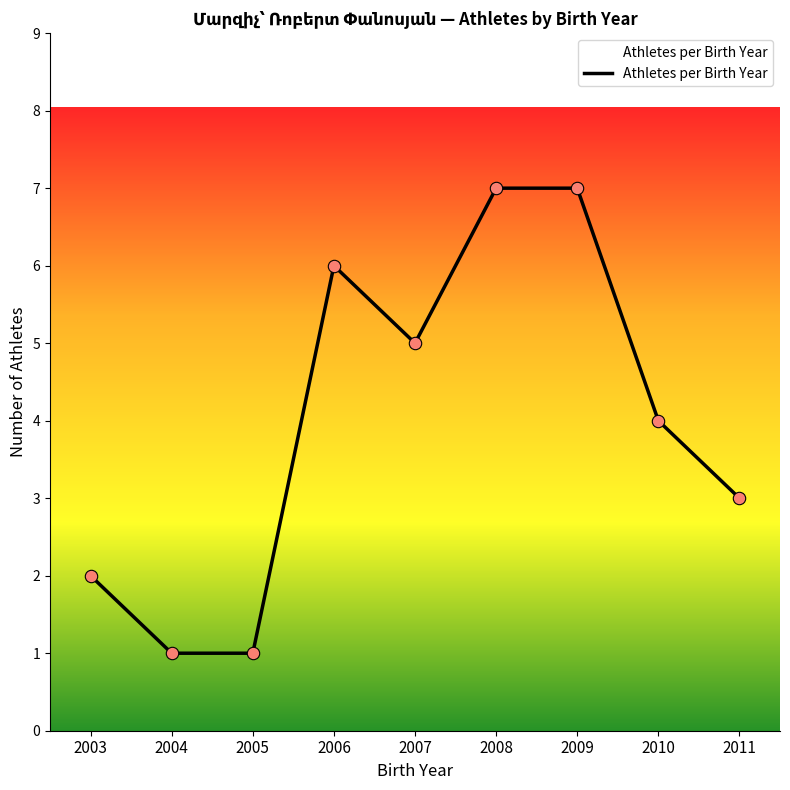

What is the change in value from 2003 to 2010?

+2